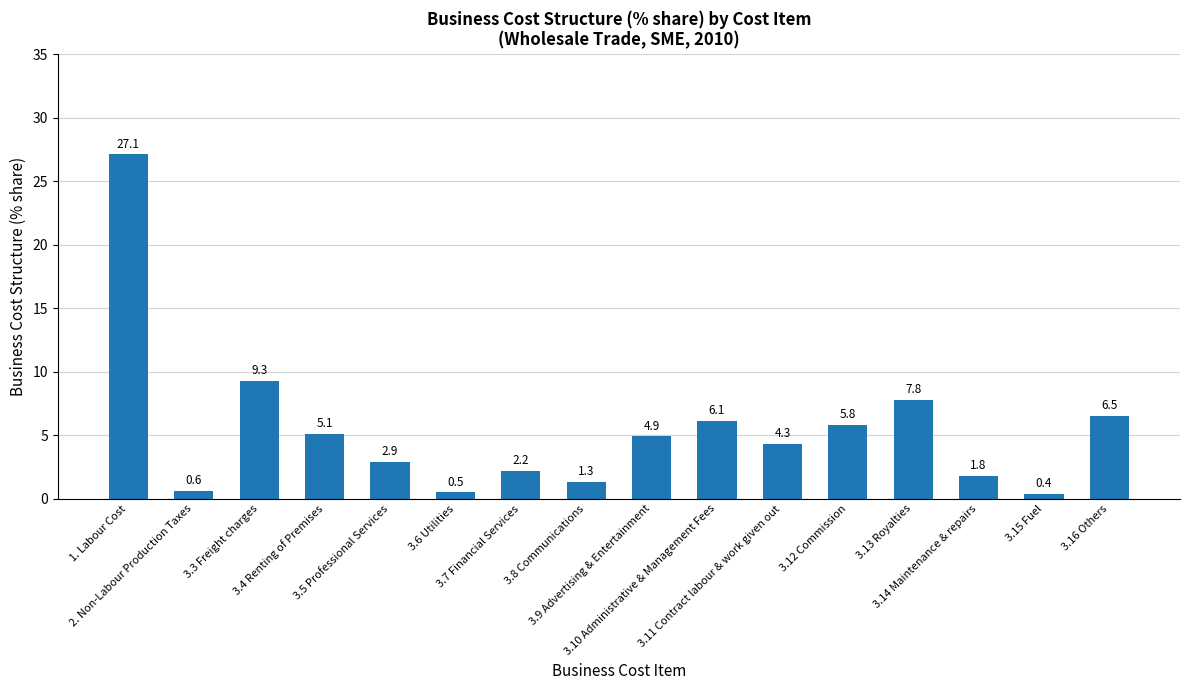

Which has a higher value, 3.3 Freight charges or 3.6 Utilities?

3.3 Freight charges